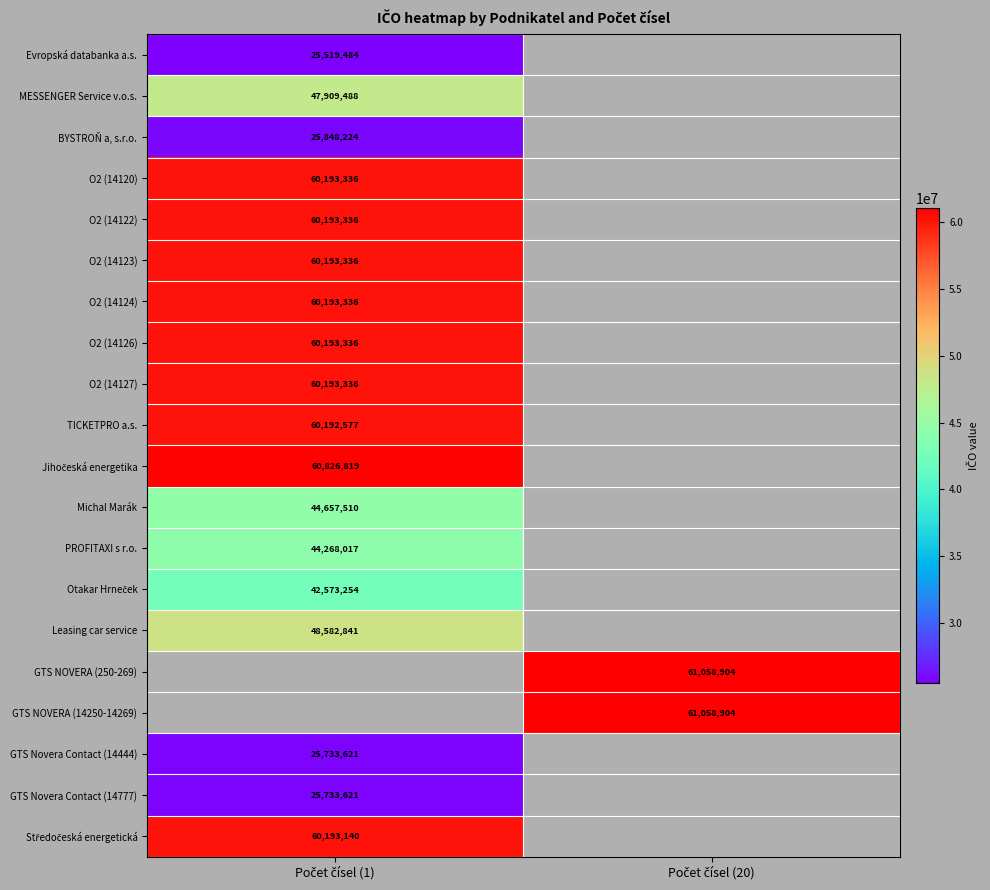

Which category has the highest value in the Leasing car service series?

Počet čísel (1)